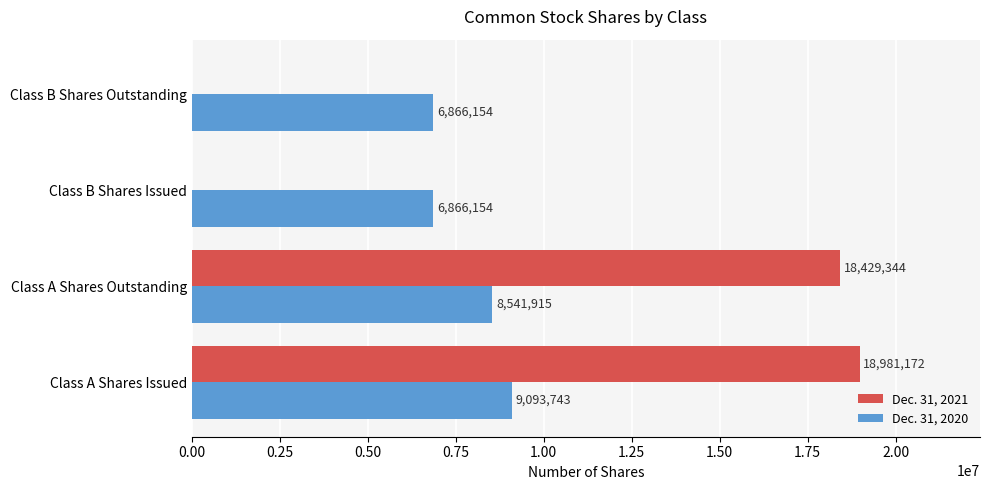

What are all the series names shown in the legend?

Dec. 31, 2021, Dec. 31, 2020